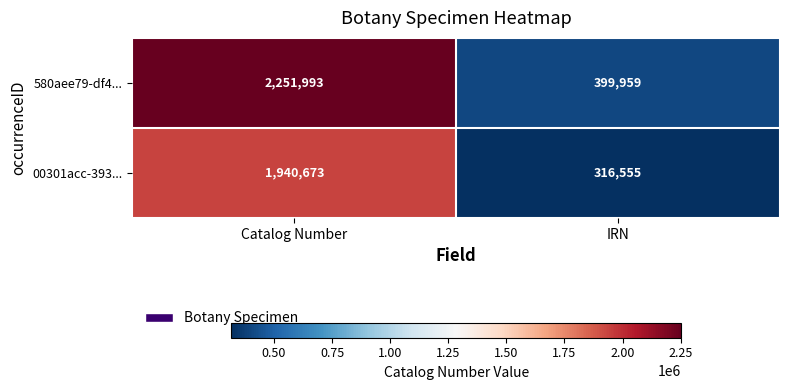

What is the difference between the 00301acc-393... values at Catalog Number and IRN?

1624118